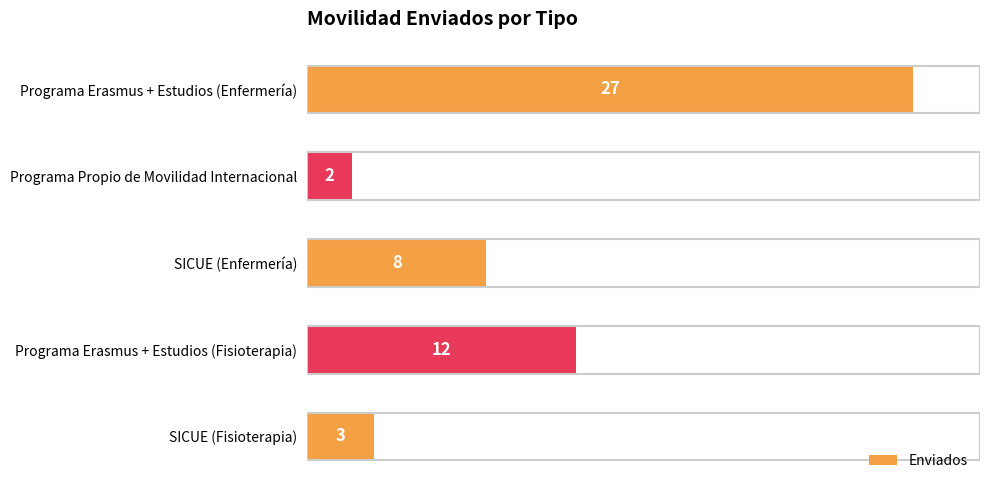

Rank the categories by value from lowest to highest.

Programa Propio de Movilidad Internacional, SICUE (Fisioterapia), SICUE (Enfermería), Programa Erasmus + Estudios (Fisioterapia), Programa Erasmus + Estudios (Enfermería)